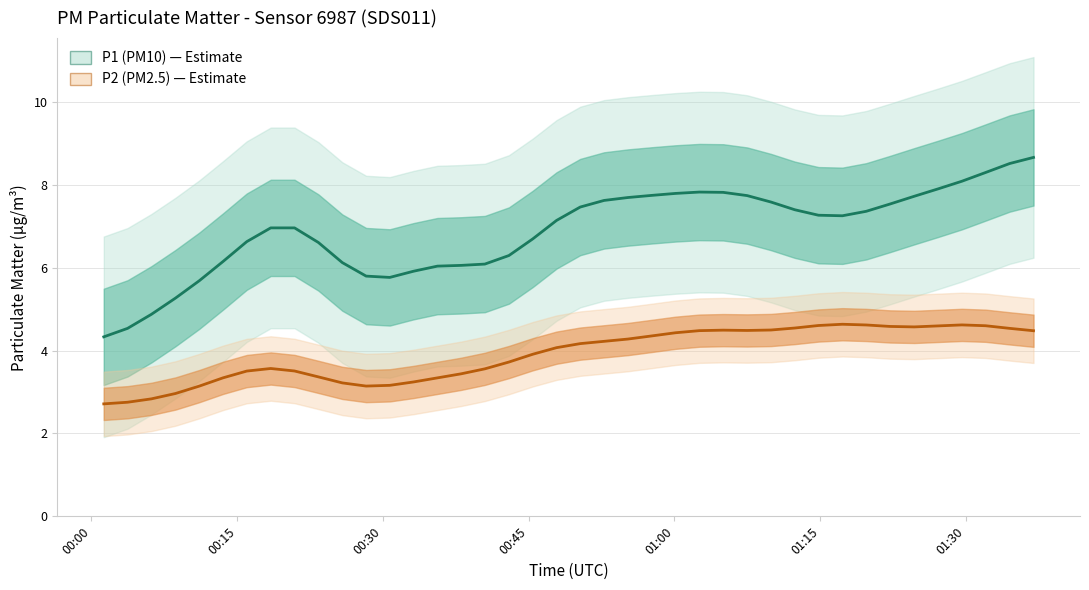

The value of P2 (PM2.5) at 01:00 is 5.1. True or false?

False